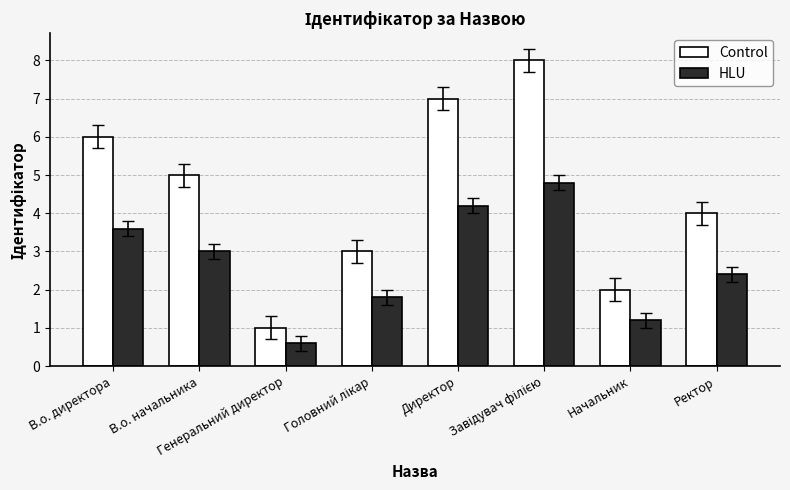

Which series has the widest spread of values?

Control